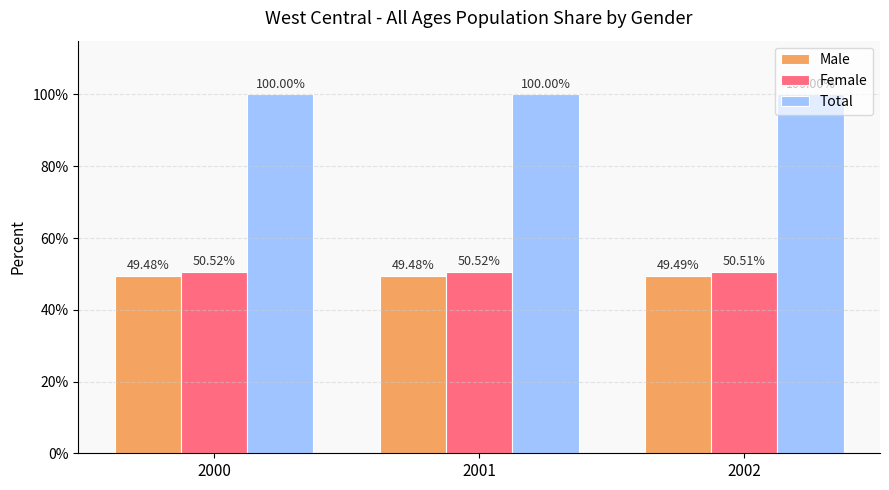

Reading right to left, list all the values displayed in this chart.

Male: 2002=0.5	2001=0.5	2000=0.5
Female: 2002=0.5	2001=0.5	2000=0.5
Total: 2002=1.0	2001=1.0	2000=1.0